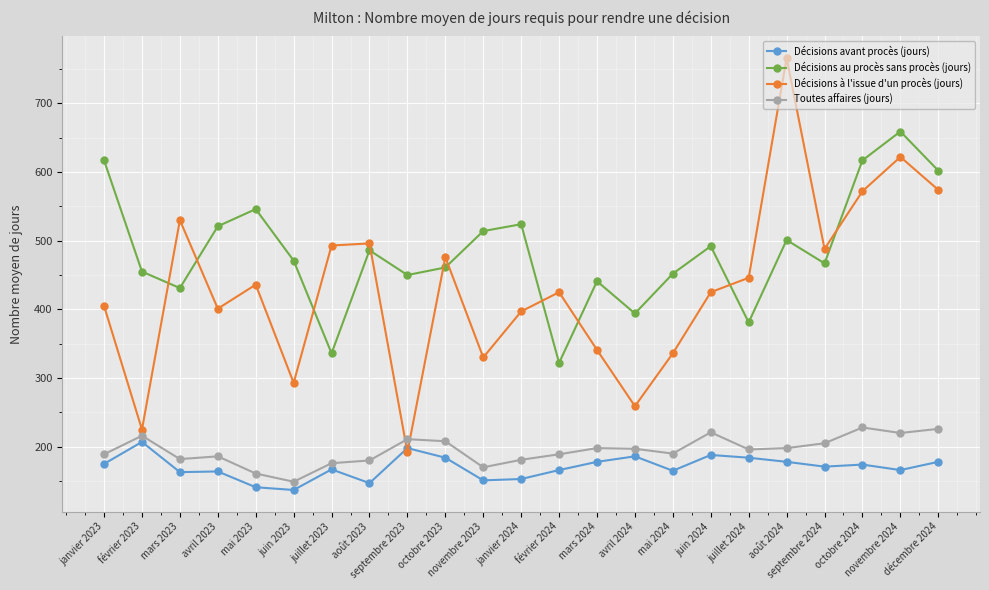

Which series has the largest range (max minus min)?

Décisions à l'issue d'un procès (jours)